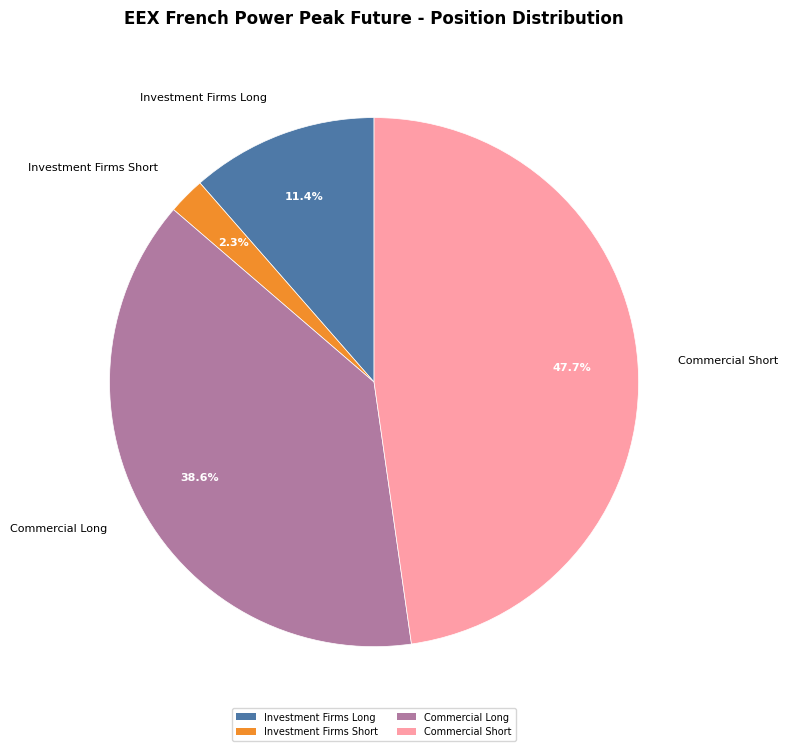

How many slices are in this pie chart?

4